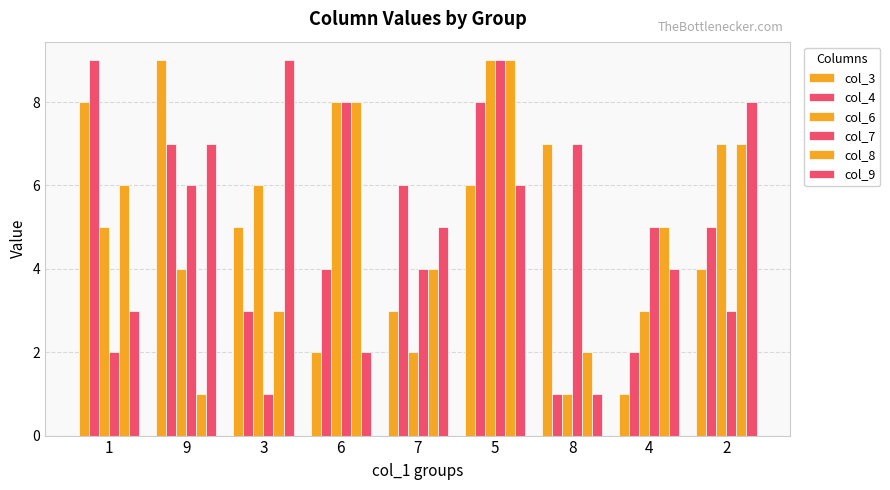

Which category has the highest value in the col_4 series?

1